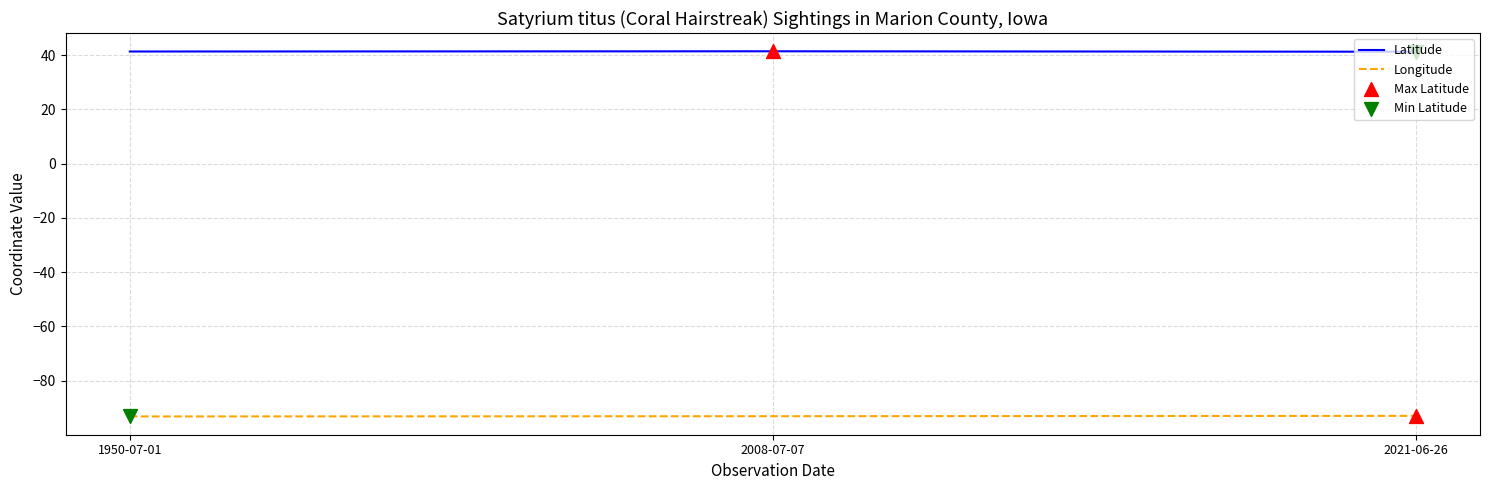

Is the value of Longitude at 2021-06-26 greater than the value of Latitude at 2021-06-26?

No